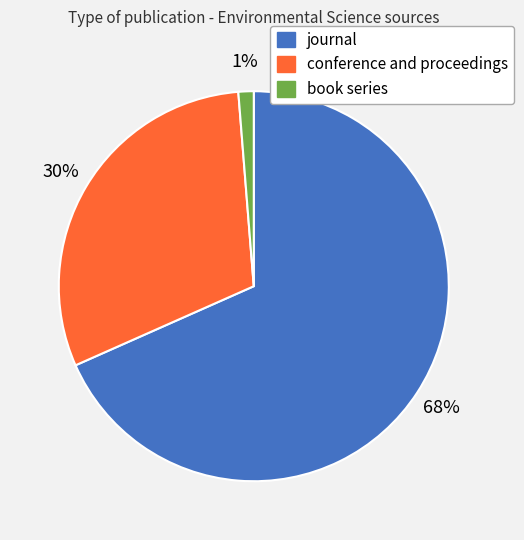

Is the sum of conference and proceedings and book series greater than half?

No